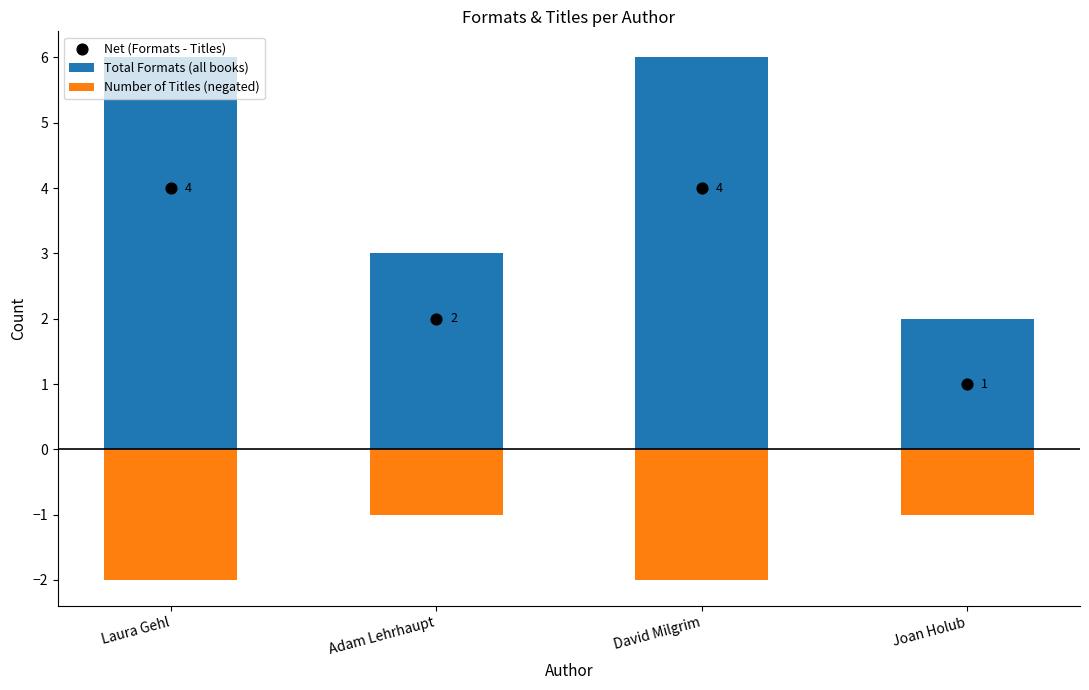

Which series has the widest spread of Y values?

Total Formats (all books)